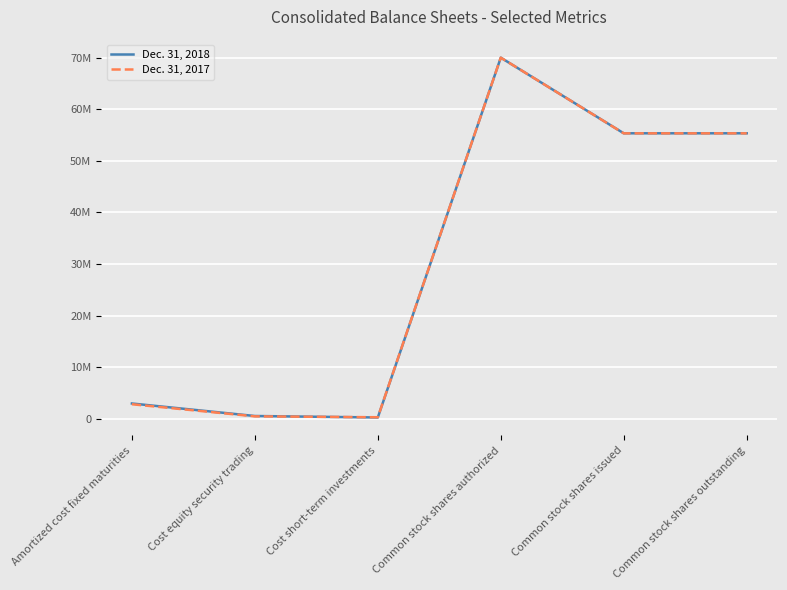

How many data points in Dec. 31, 2018 are less than 55340000?

3